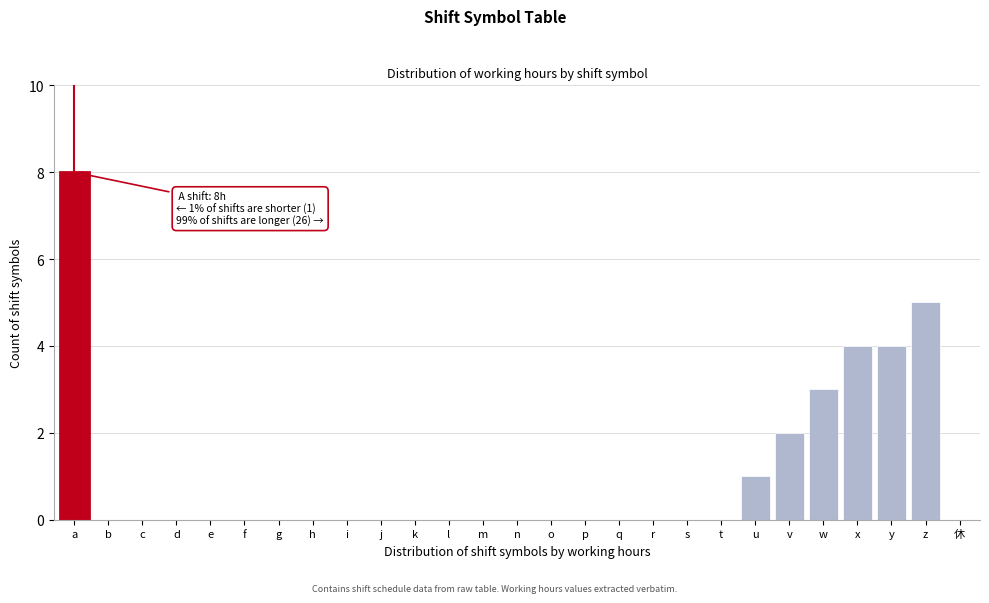

Reading left to right, what are all the values shown in this chart?

a=8	b=0	c=0	d=0	e=0	f=0	g=0	h=0	i=0	j=0	k=0	l=0	m=0	n=0	o=0	p=0	q=0	r=0	s=0	t=0	u=1	v=2	w=3	x=4	y=4	z=5	休=0